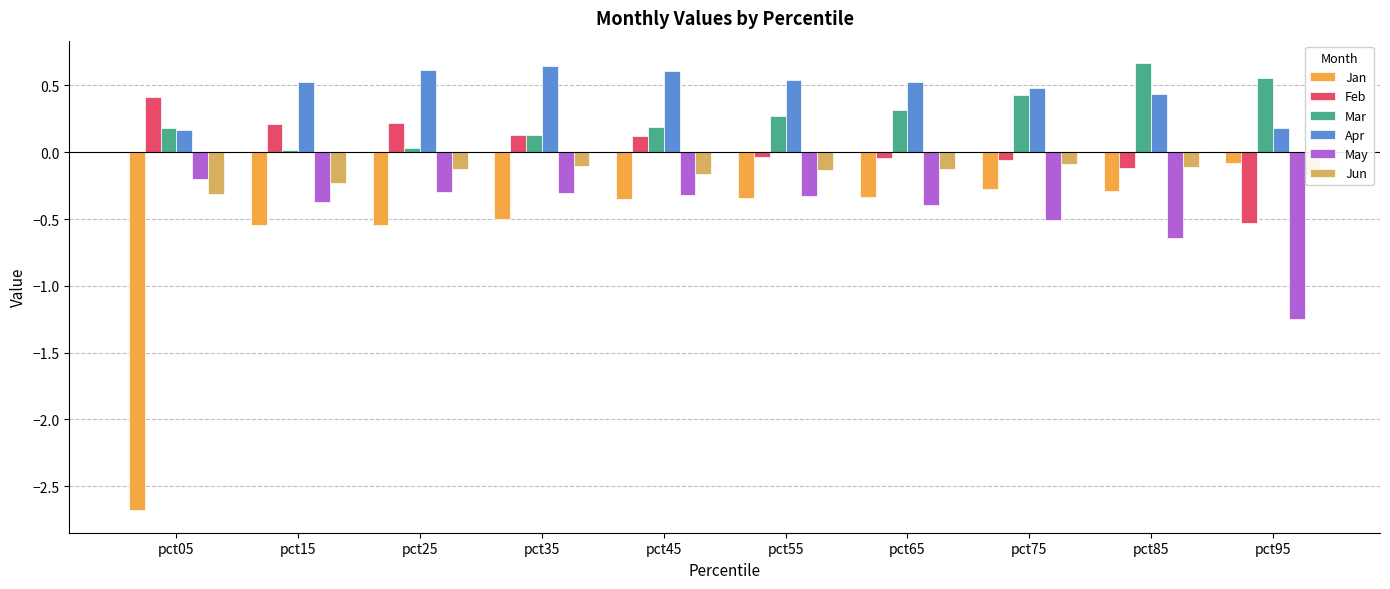

What is the difference between the second highest and minimum values in the May series?

1.0